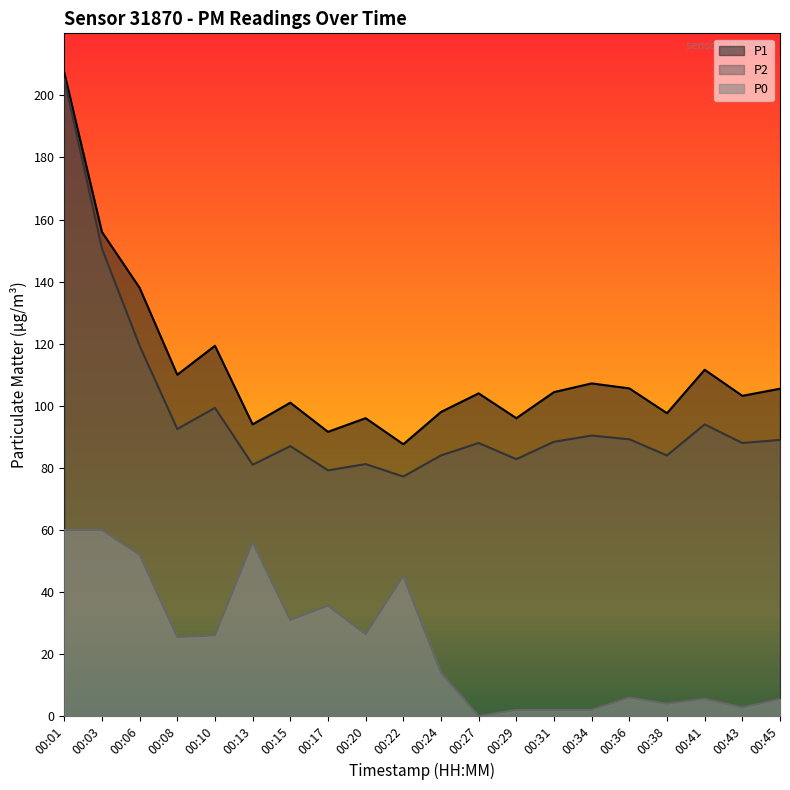

True or false: P1 and P2 cross at least once.

False